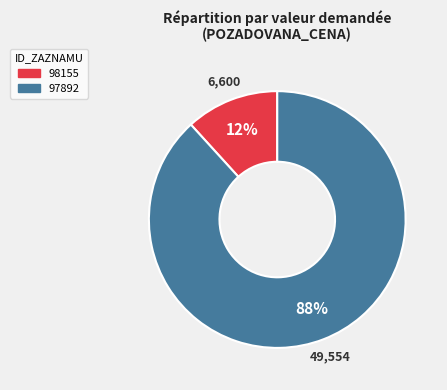

Which slice is the smallest?

98155